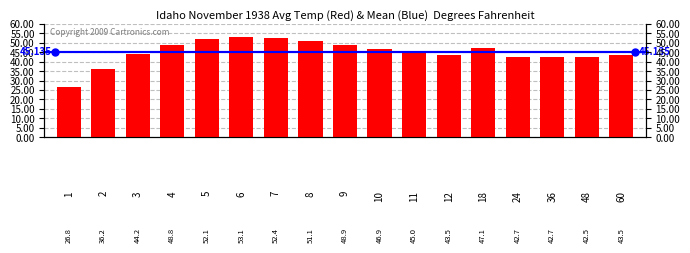

Reading right to left, transcribe all the data shown in this chart.

43.5	42.5	42.7	42.7	47.1	43.5	45.0	46.9	48.9	51.1	52.4	53.1	52.1	48.8	44.2	36.2	26.8